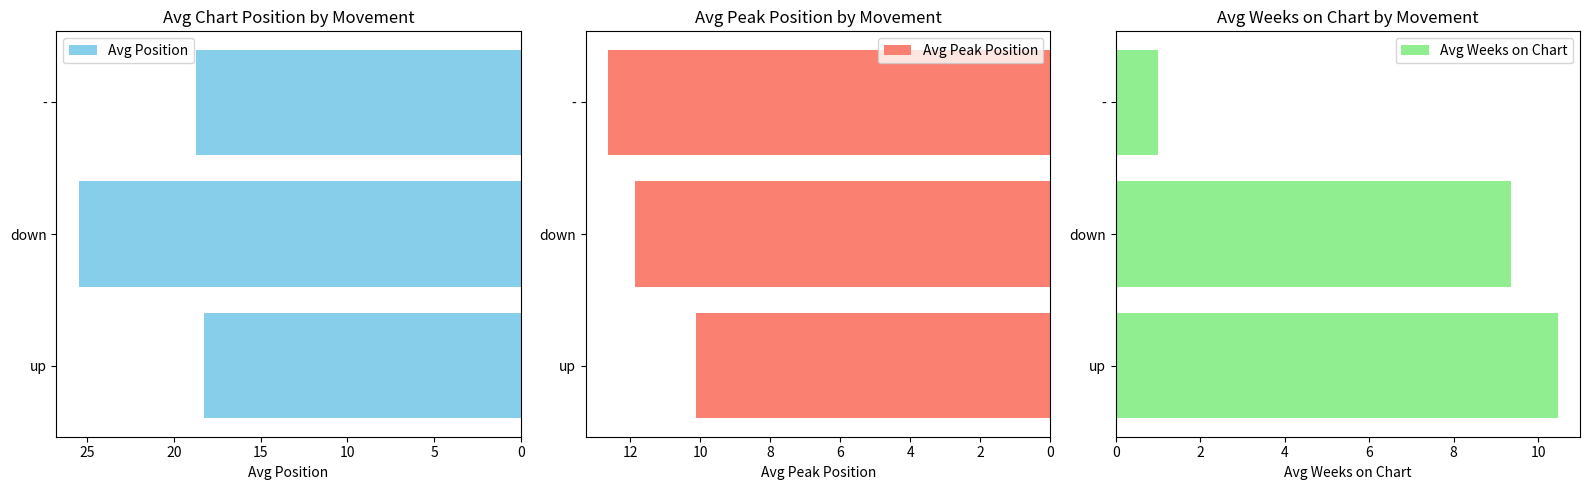

List the labels in order of Avg Position value, largest first.

down, -, up